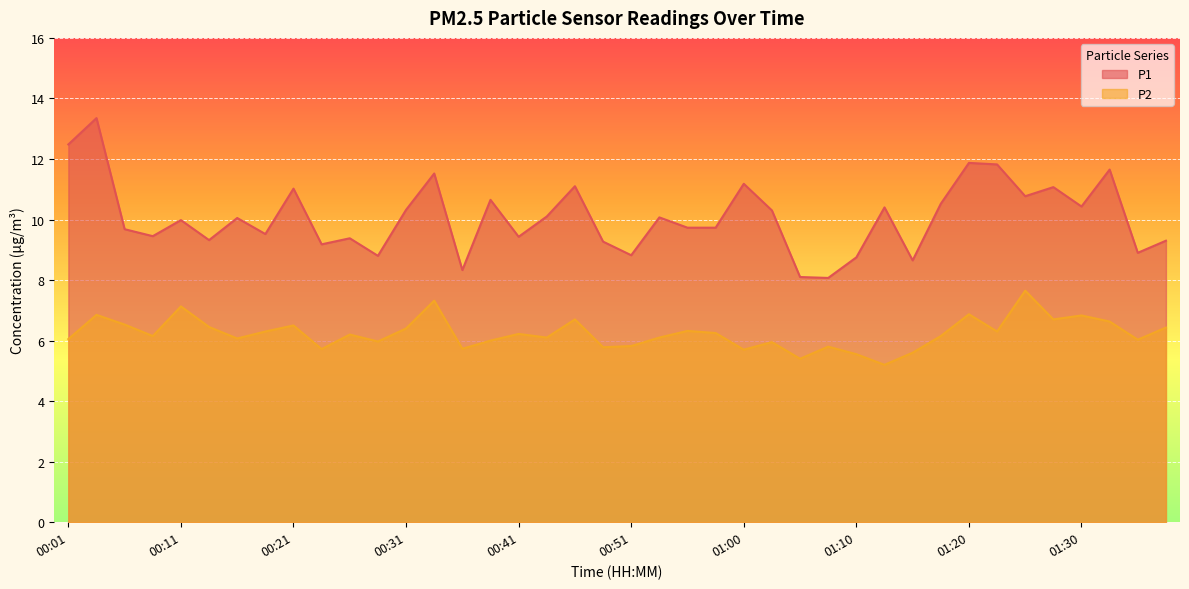

Does the chart display data point markers on the line(s)?

No